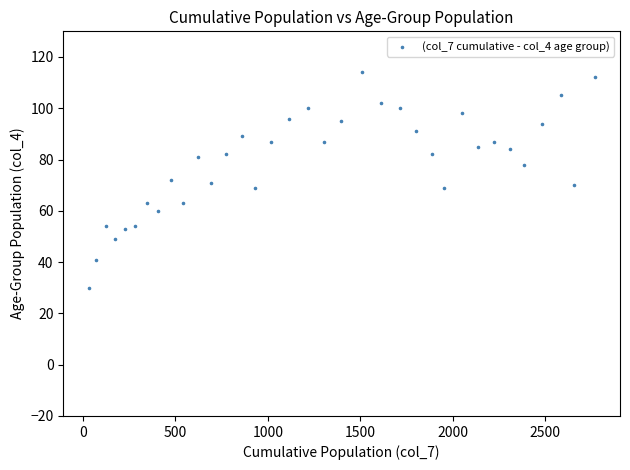

What is the range of X values (max minus min)?

2737